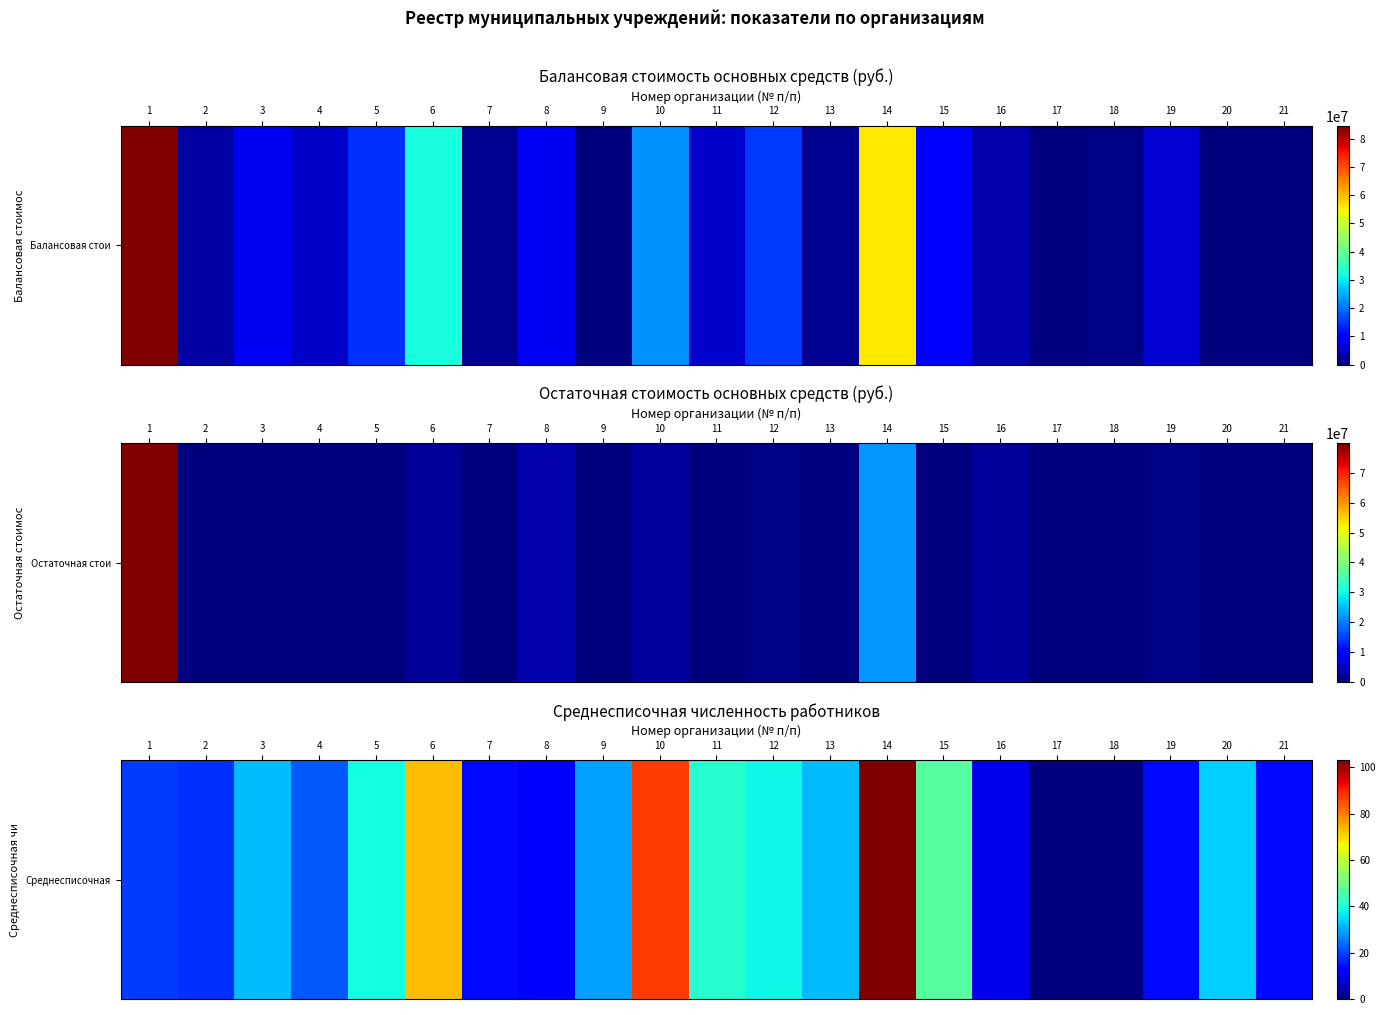

Read the value at 14.

103